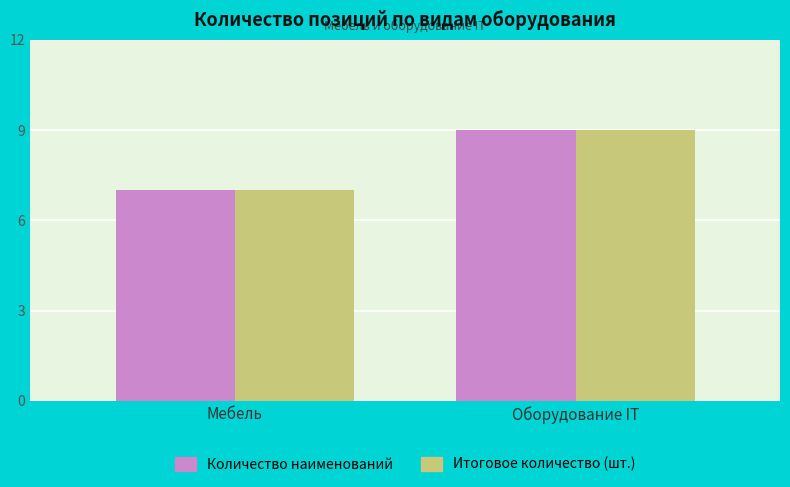

What is the average value of the Итоговое количество (шт.) series?

8